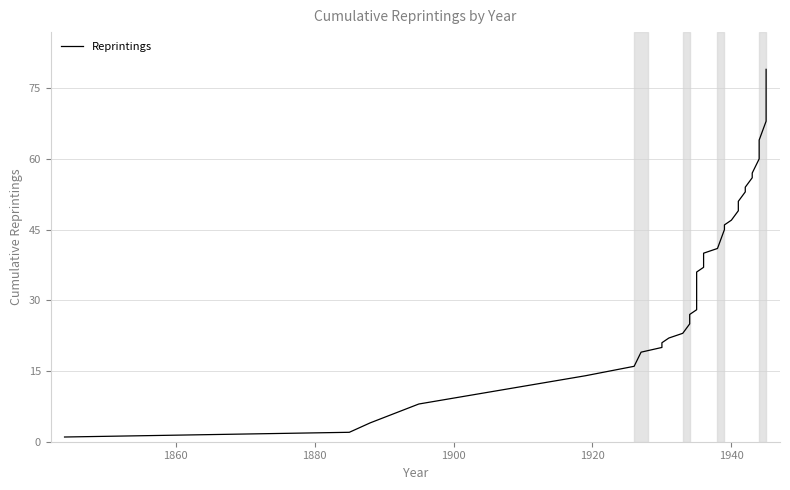

True or false: the data shows 91 at 36.

False